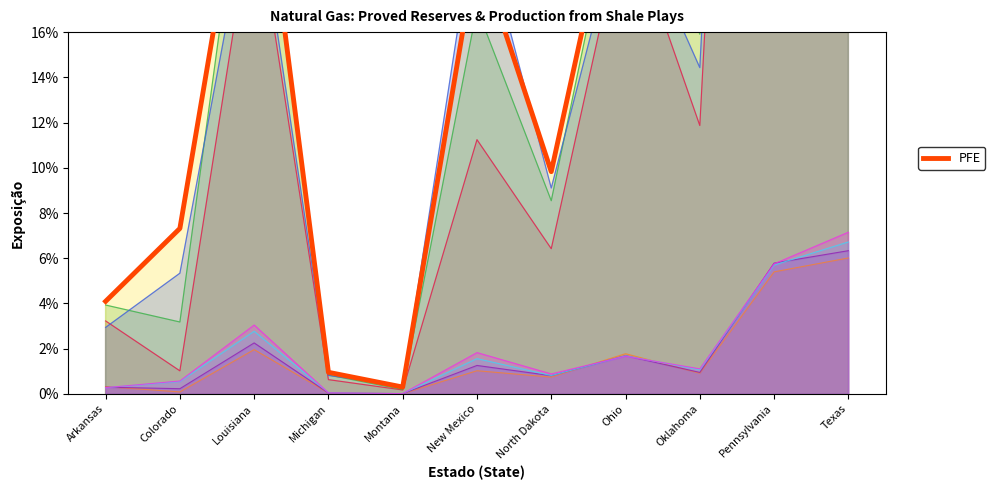

Where is the data nearest to the value 0?

Montana